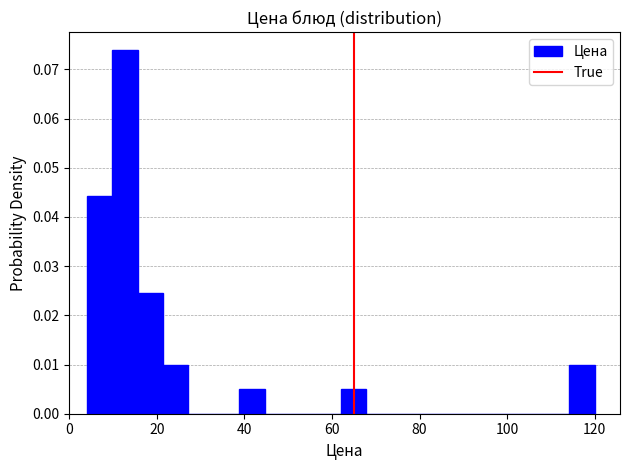

Around what value on the x-axis is the tallest bar? Give the approximate position of its centre, as read against the axis.

12